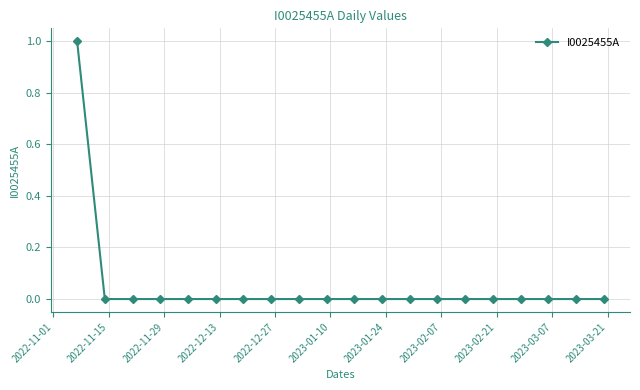

Reading left to right, transcribe all the data shown in this chart.

1	0	0	0	0	0	0	0	0	0	0	0	0	0	0	0	0	0	0	0